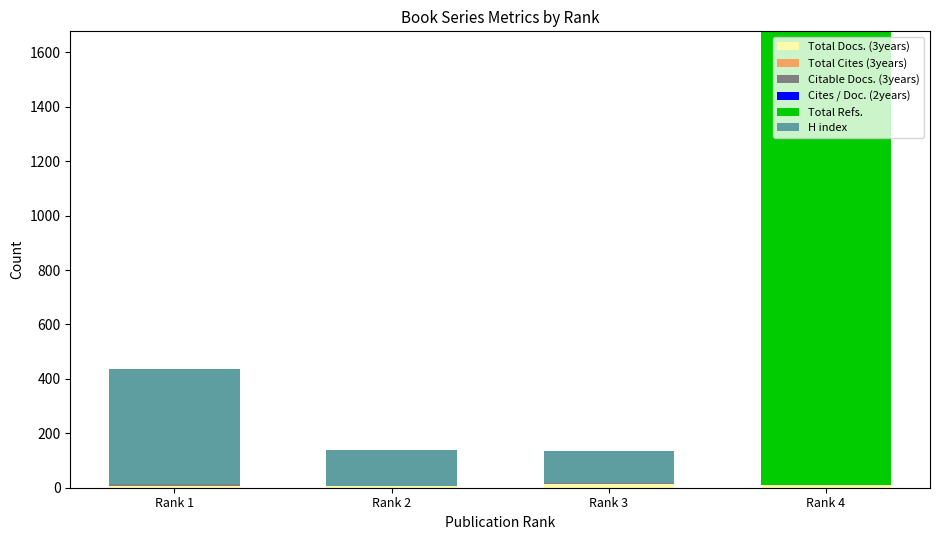

At which category is the sum across all series the highest?

Rank 4